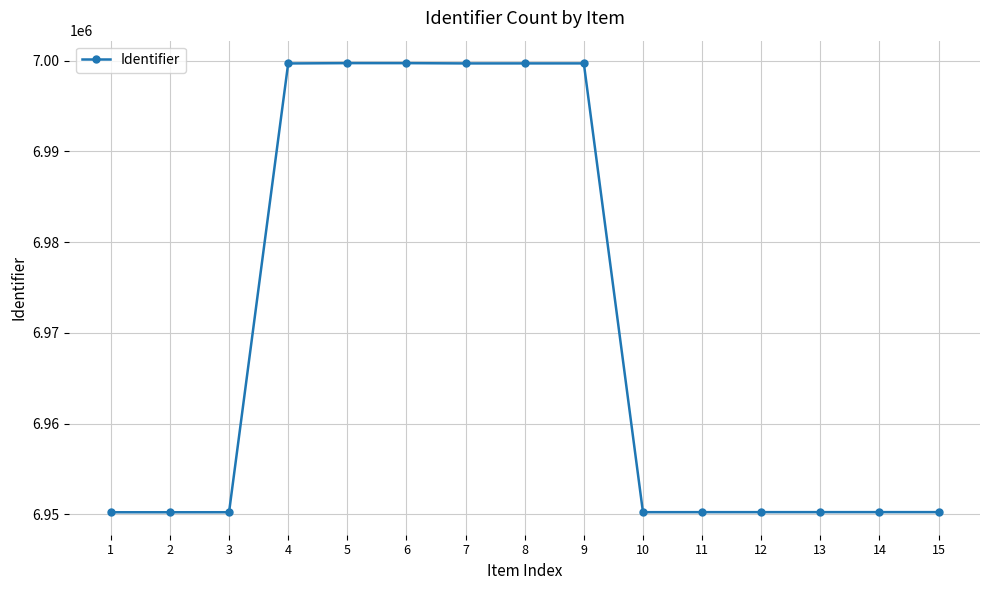

The value at 6 is 6999717. True or false?

True